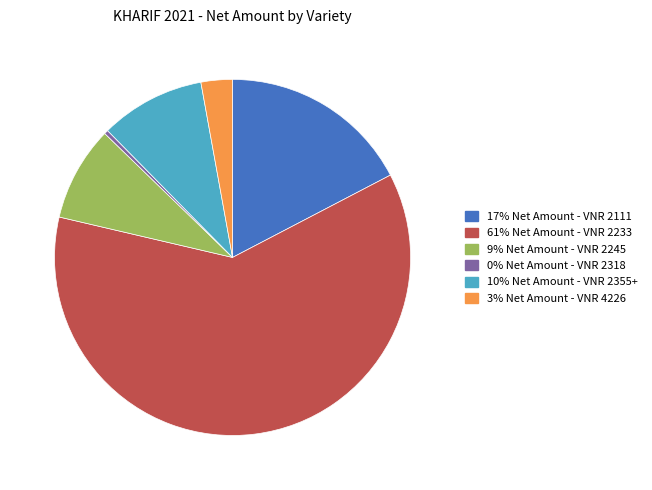

Is there a majority slice in this chart?

Yes